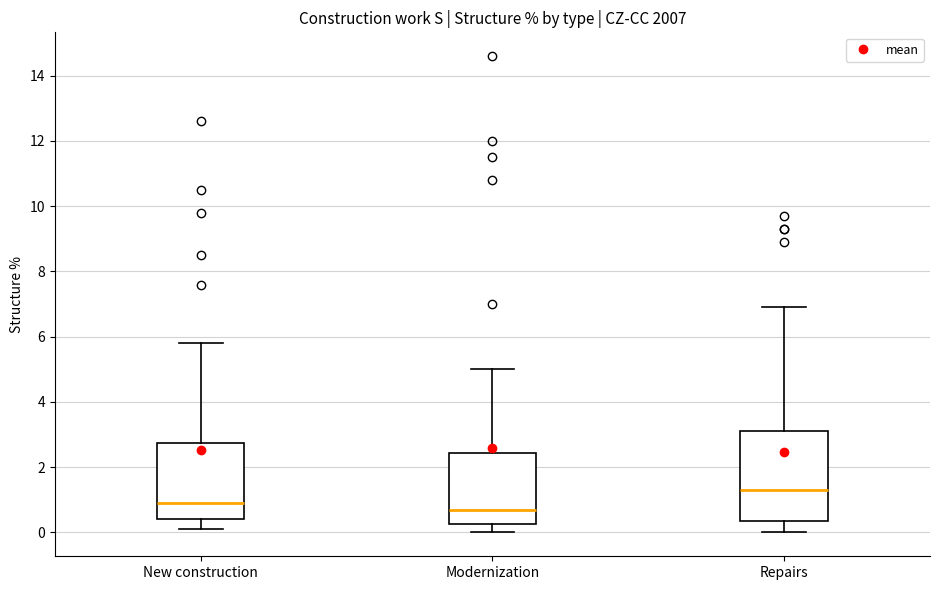

Comparing the boxes themselves (not the whiskers), which one is the tallest?

Repairs